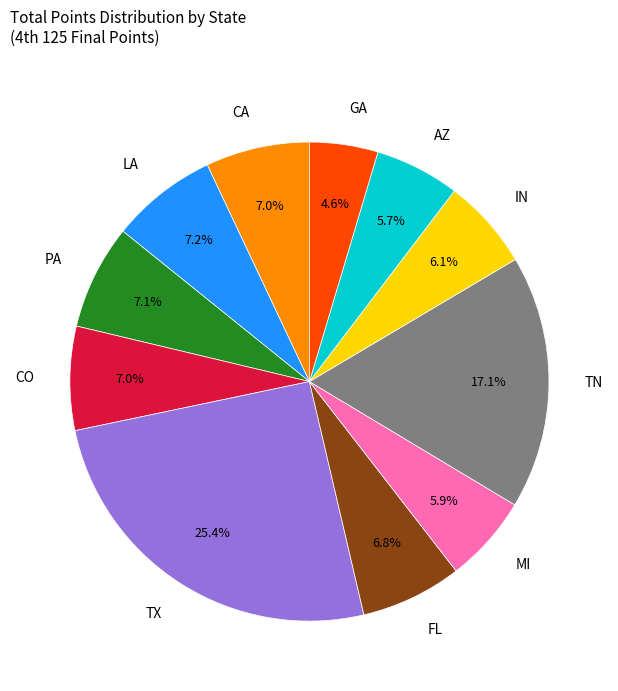

Is the sum of GA and IN greater than half?

No